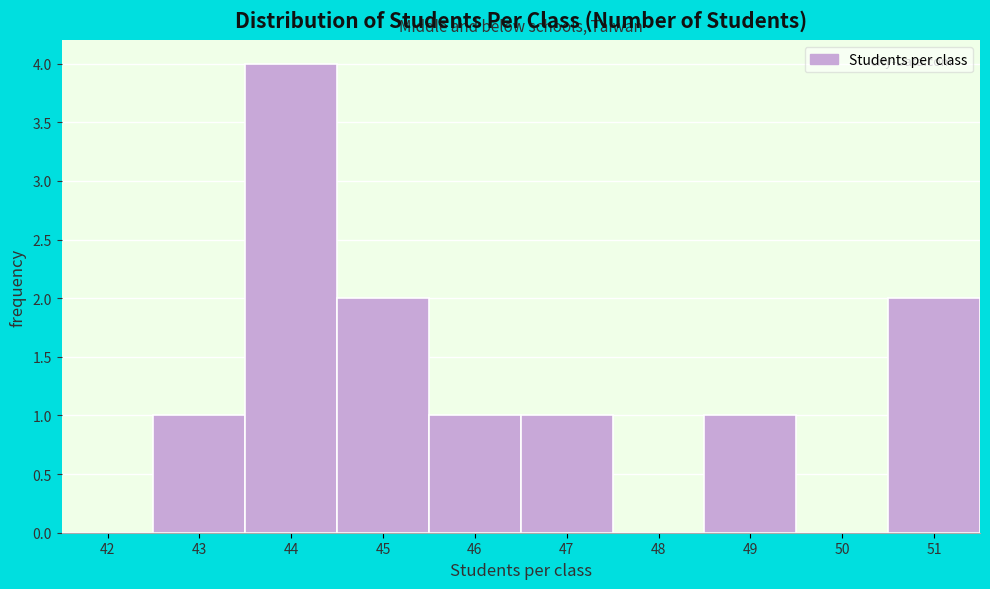

Reading left to right, list all the values displayed in this chart.

42=0	43=1	44=4	45=2	46=1	47=1	48=0	49=1	50=0	51=2